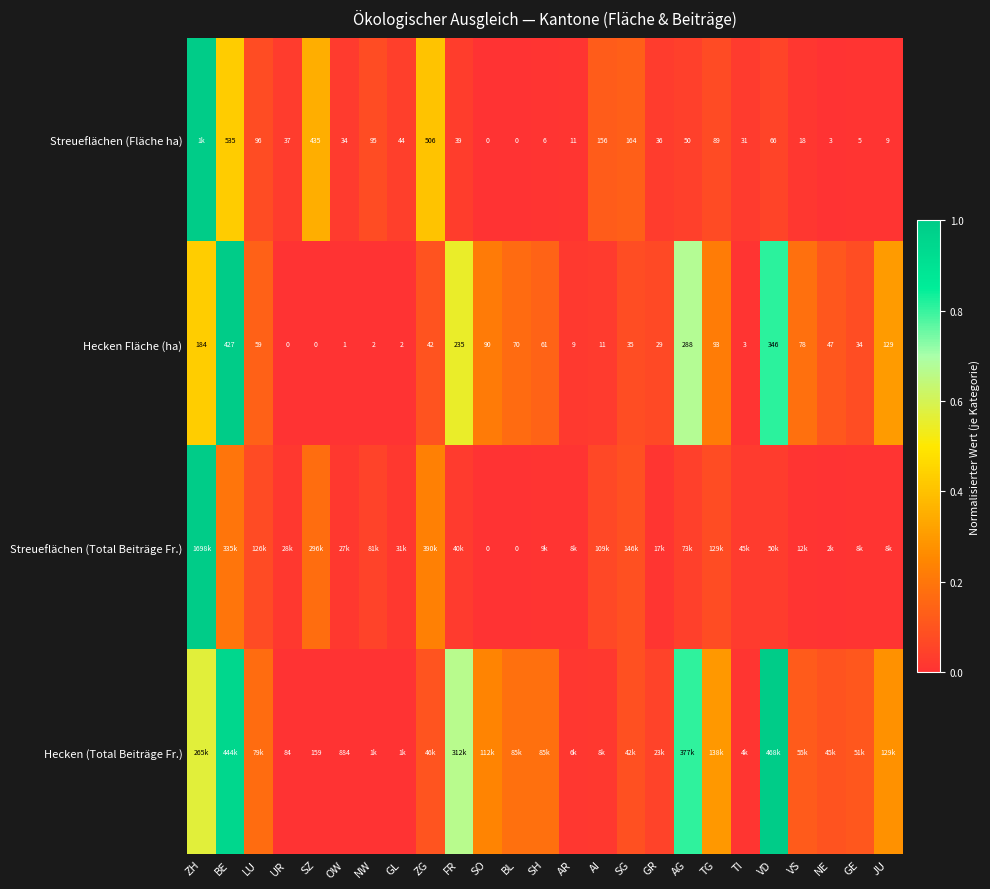

At which category does the chart reach its minimum across all series?

SO